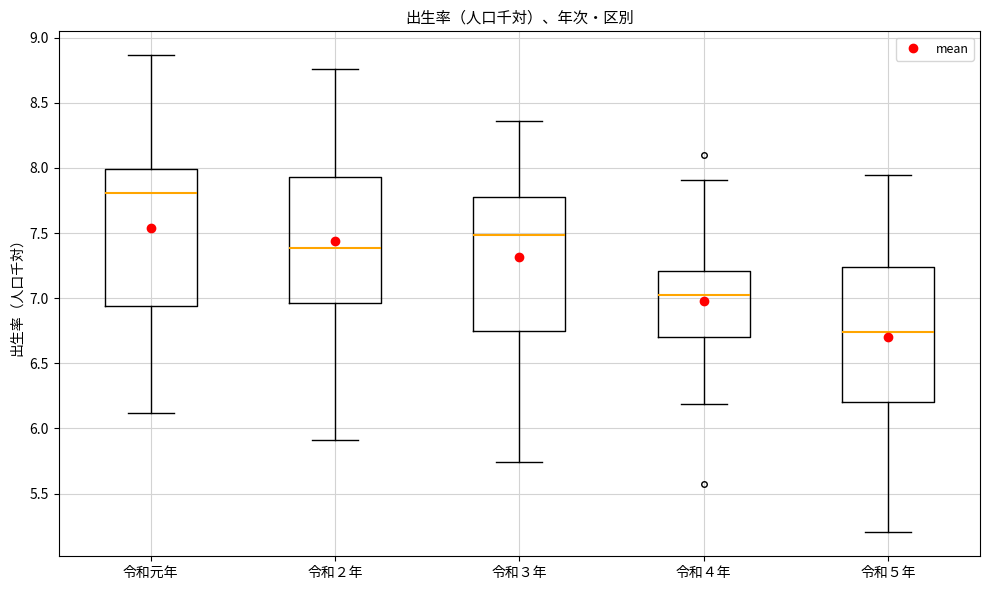

Reading left to right, read every box against the y-axis: the position of its median line, the range the box covers, and the ends of its whiskers. The values are not printed on the chart, so give them approximately, as read against the axis.

令和元年: median 7.80, box 6.95 to 8.00, whiskers 6.10 to 8.85
令和２年: median 7.40, box 6.95 to 7.95, whiskers 5.90 to 8.75
令和３年: median 7.50, box 6.75 to 7.80, whiskers 5.75 to 8.35
令和４年: median 7.00, box 6.70 to 7.20, whiskers 6.20 to 7.90
令和５年: median 6.75, box 6.20 to 7.25, whiskers 5.20 to 7.95